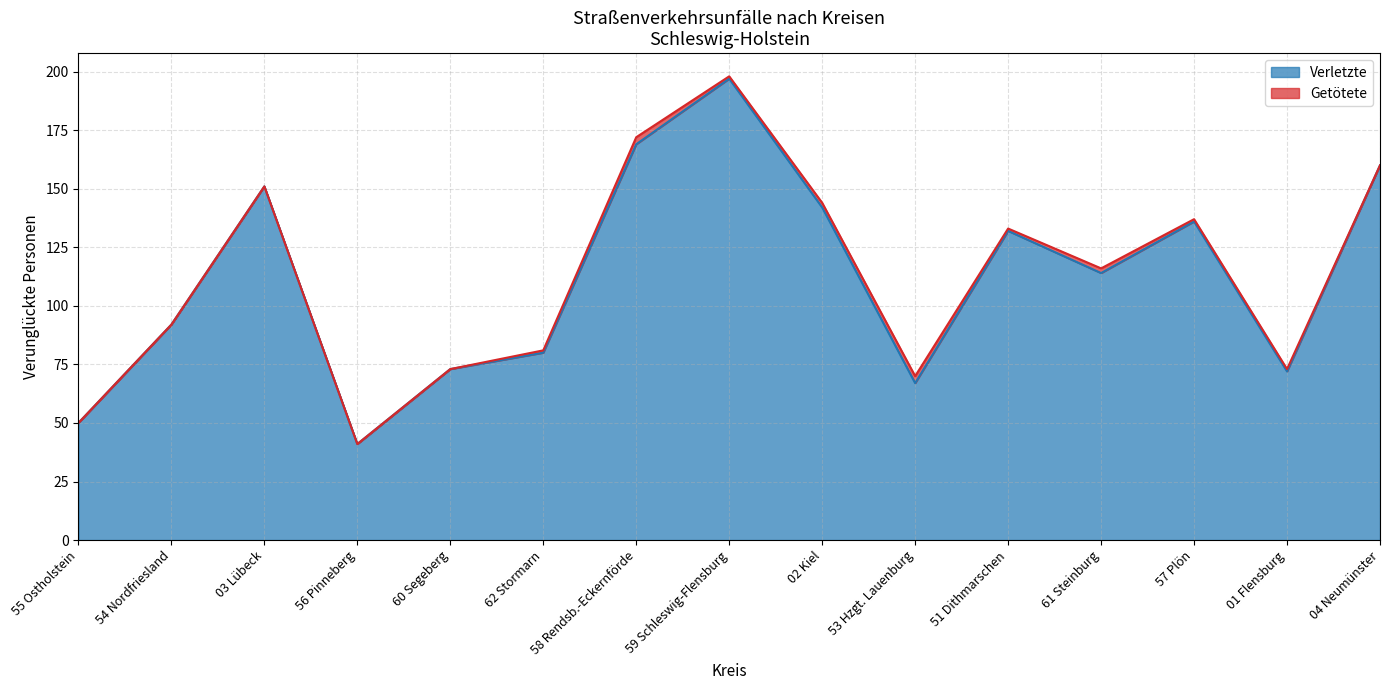

True or false: the data shows 41 at 56 Pinneberg.

True